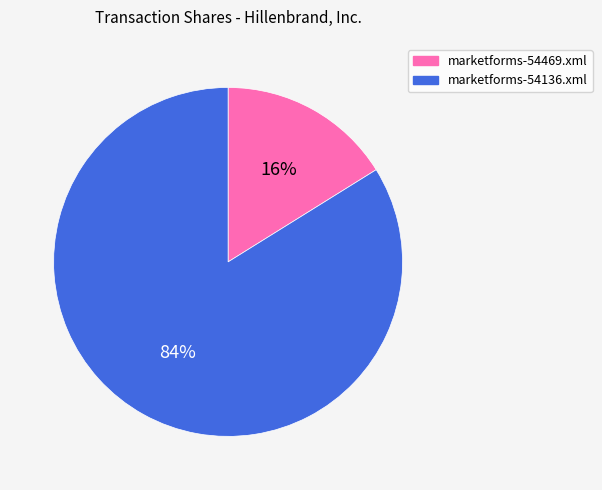

Which has a higher value, marketforms-54469.xml or marketforms-54136.xml?

marketforms-54136.xml